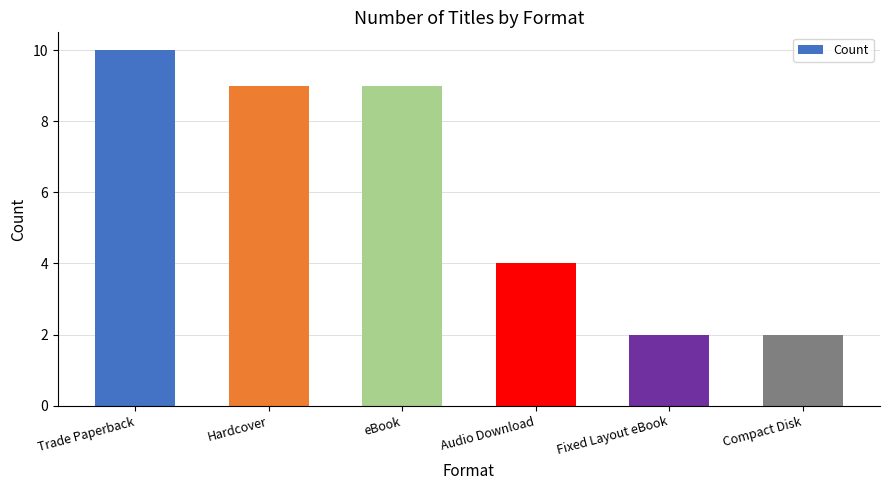

Approximately how many times larger is the value at Hardcover compared to Compact Disk?

4.5